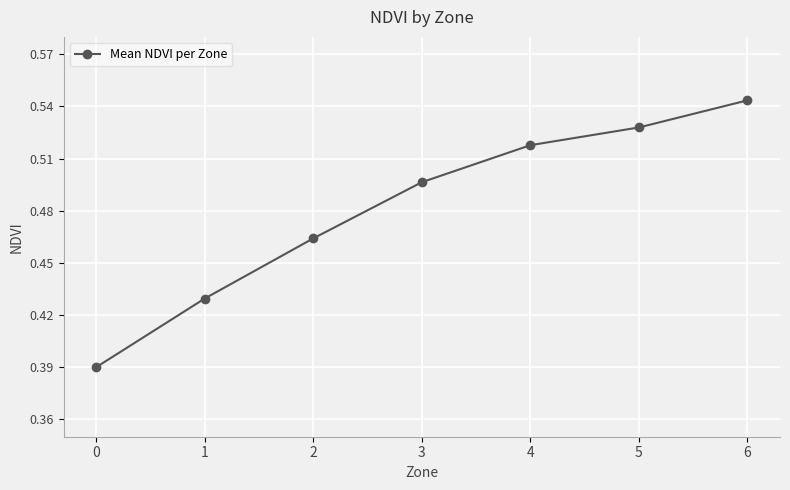

True or false: there are more than 1 points higher than both neighbors.

False